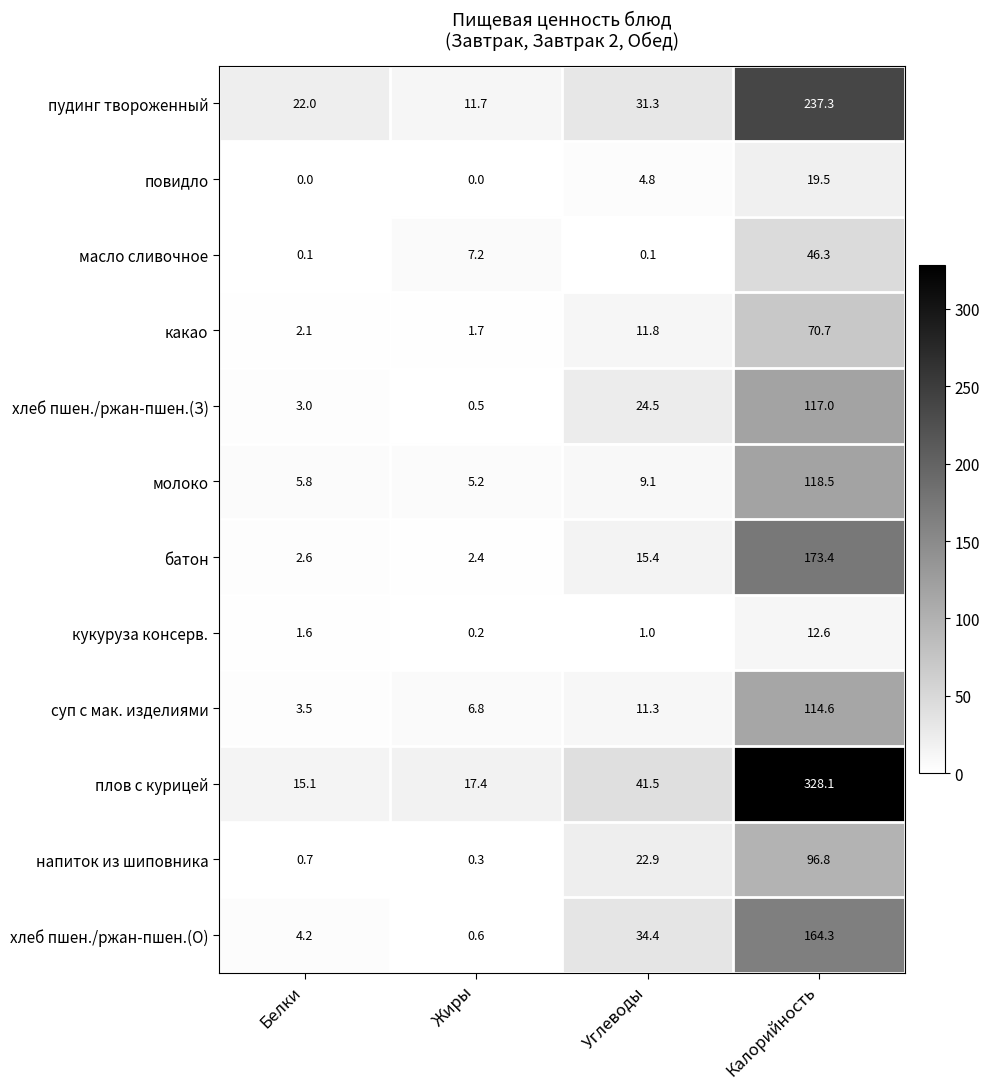

How many distinct data groups are displayed?

12